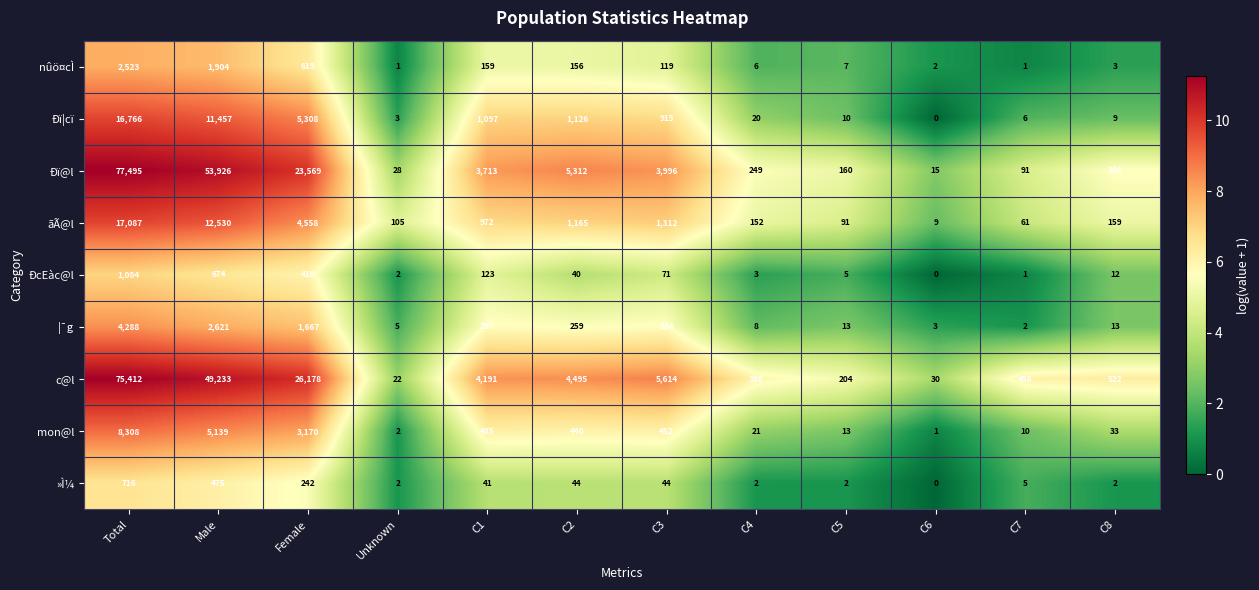

The »Ì¼ series shows 716 at Total. True or false?

True